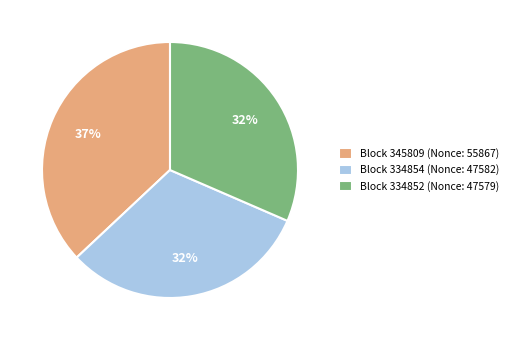

Is the sum of Block 334854 (Nonce: 47582) and Block 345809 (Nonce: 55867) greater than half?

Yes